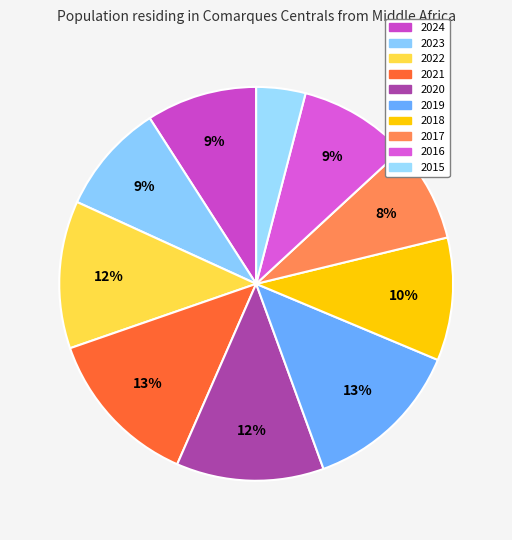

To the nearest percent, what percentage of the pie is 2018?

10%